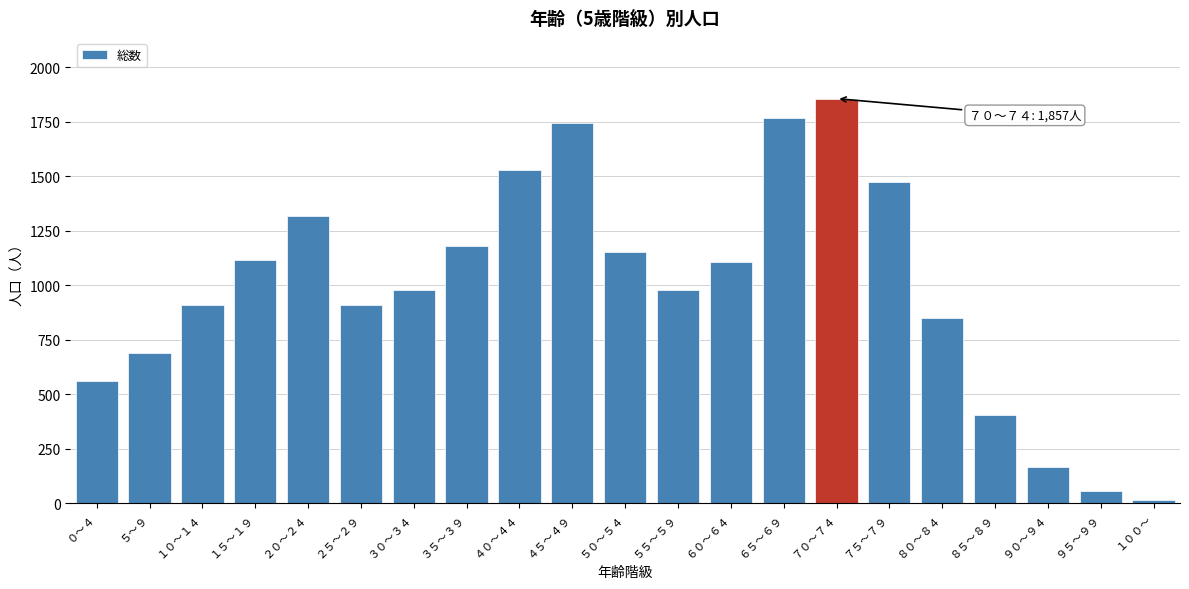

Is it true that the value at ８５～８９ is 407?

True